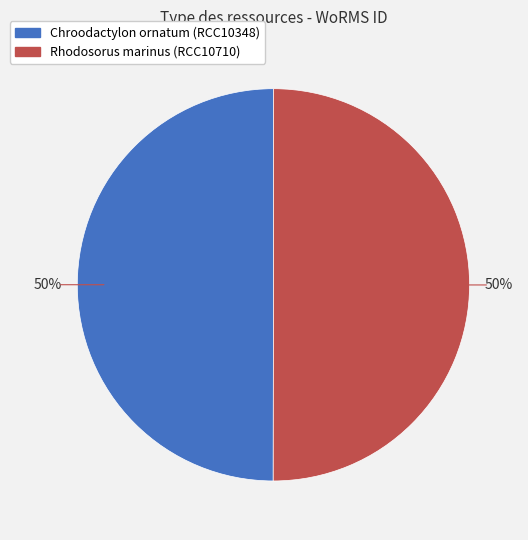

To the nearest percent, what portion does Chroodactylon ornatum (RCC10348) represent?

50%